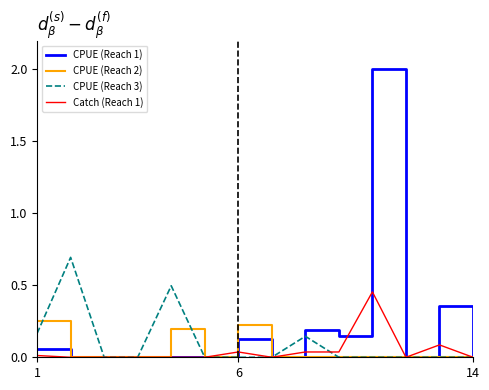

Rank the series by their maximum value, from lowest to highest.

CPUE (Reach 2), Catch (Reach 1), CPUE (Reach 3), CPUE (Reach 1)